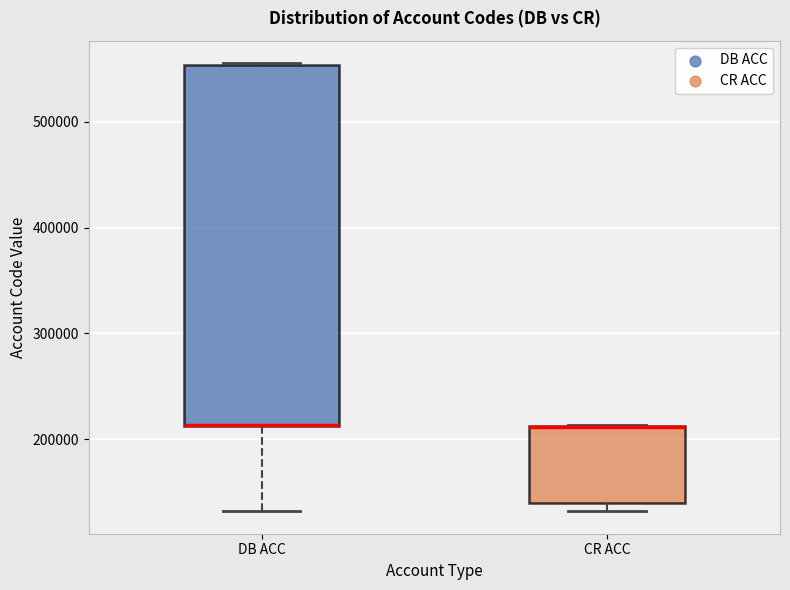

Where is the upper edge of the box for CR ACC on the y-axis? The values are not printed on the chart, so give them approximately, as read against the axis.

210000